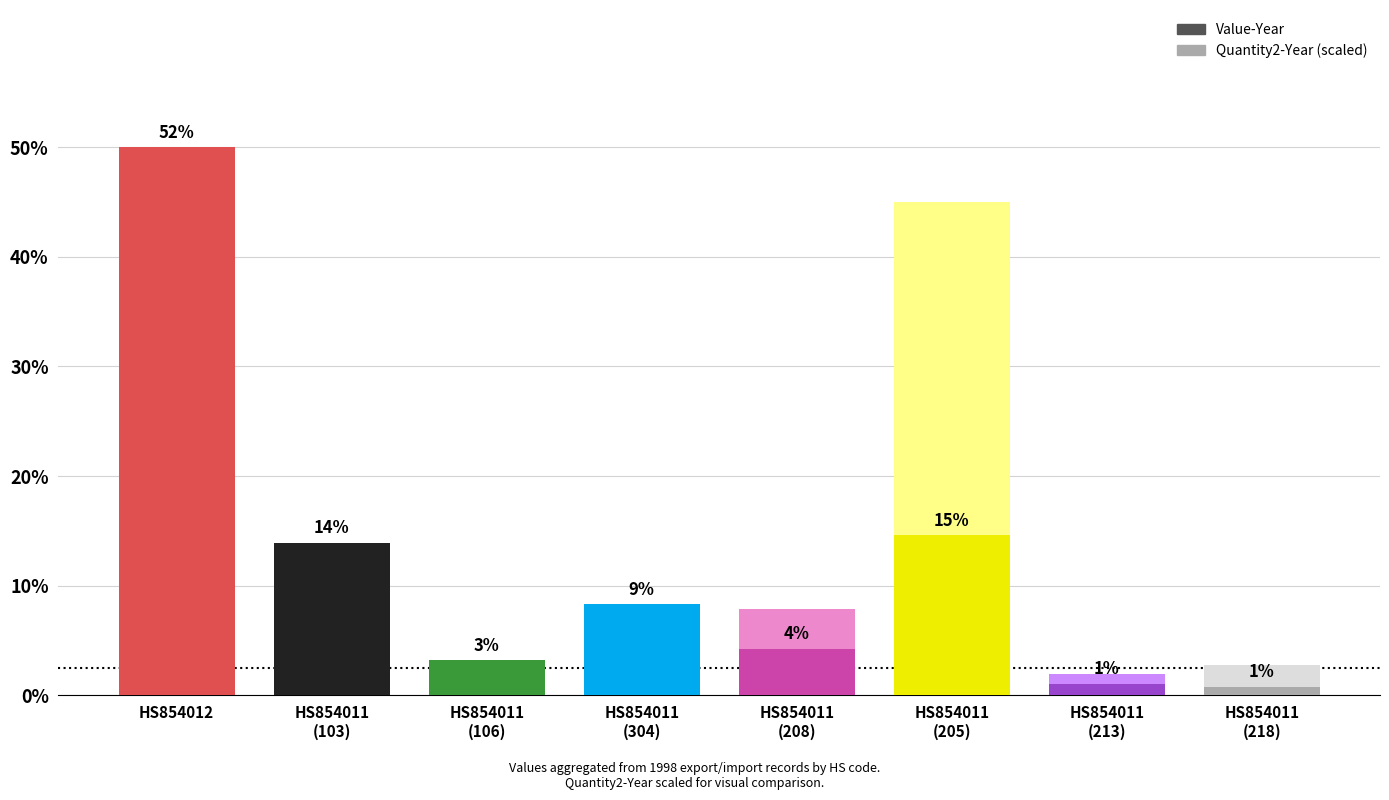

Reading right to left, extract all data points from this chart.

HS854011
(218)=21017	HS854011
(213)=28376	HS854011
(205)=395360	HS854011
(208)=115718	HS854011
(304)=225209	HS854011
(106)=86450	HS854011
(103)=377440	HS854012=1354753